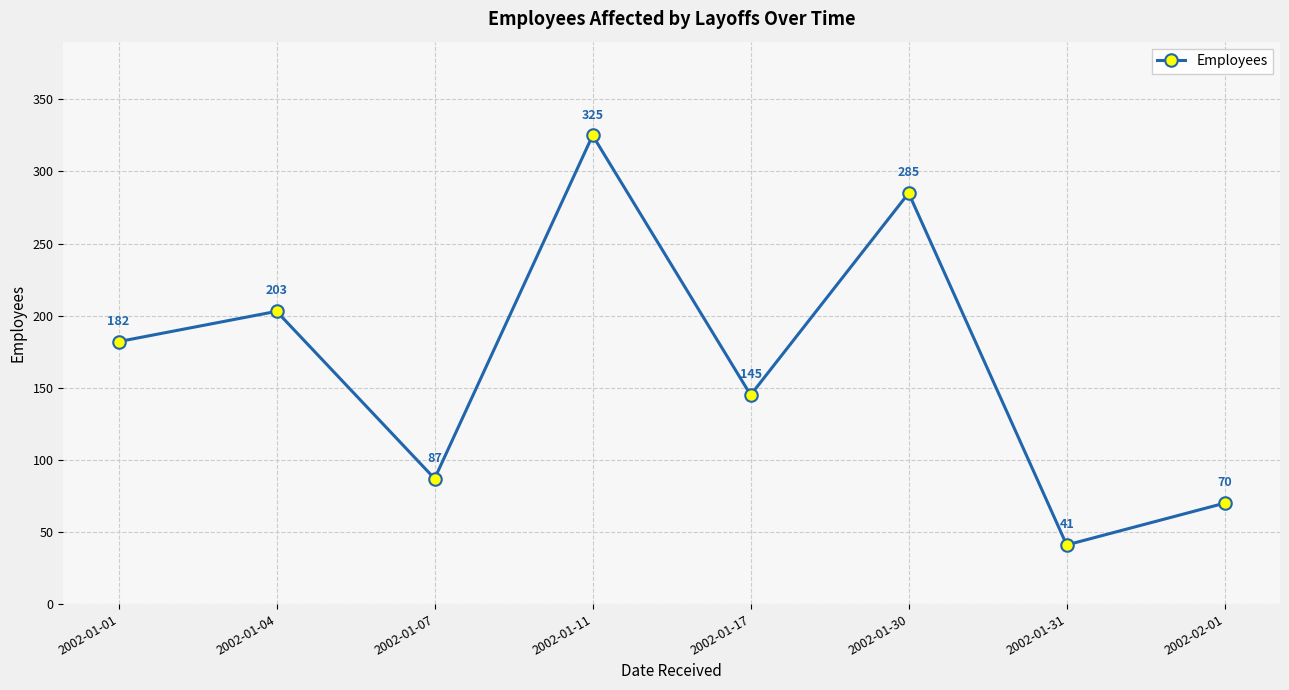

At which category does the data reach its first local valley?

2002-01-07